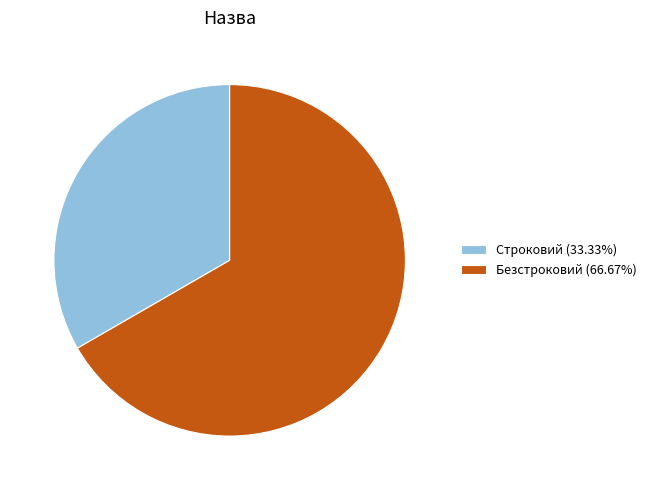

Is Строковий the majority of the pie?

No